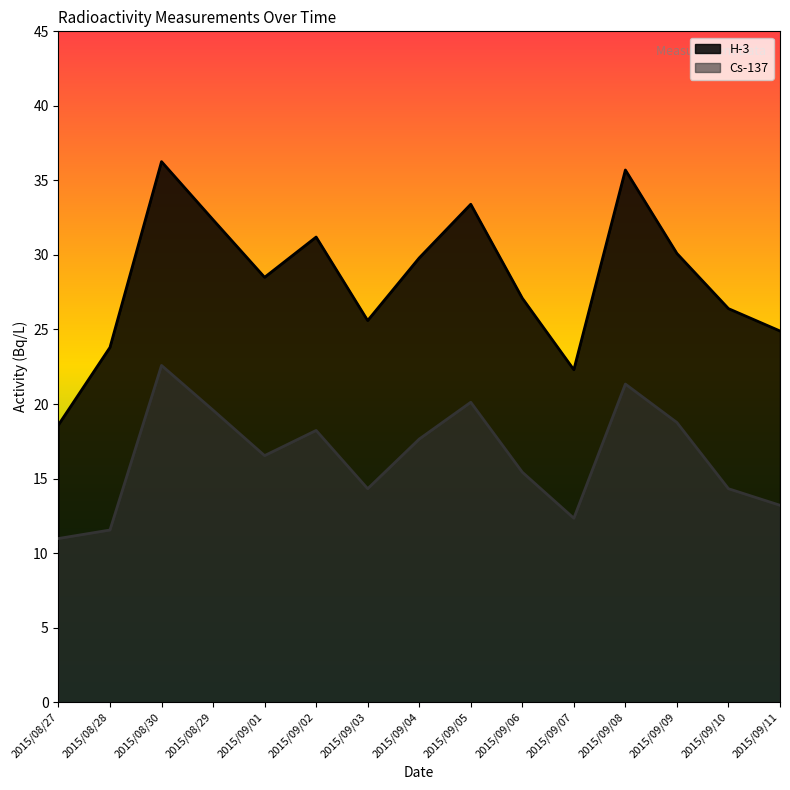

Which label corresponds to the smallest value in the chart?

2015/08/27